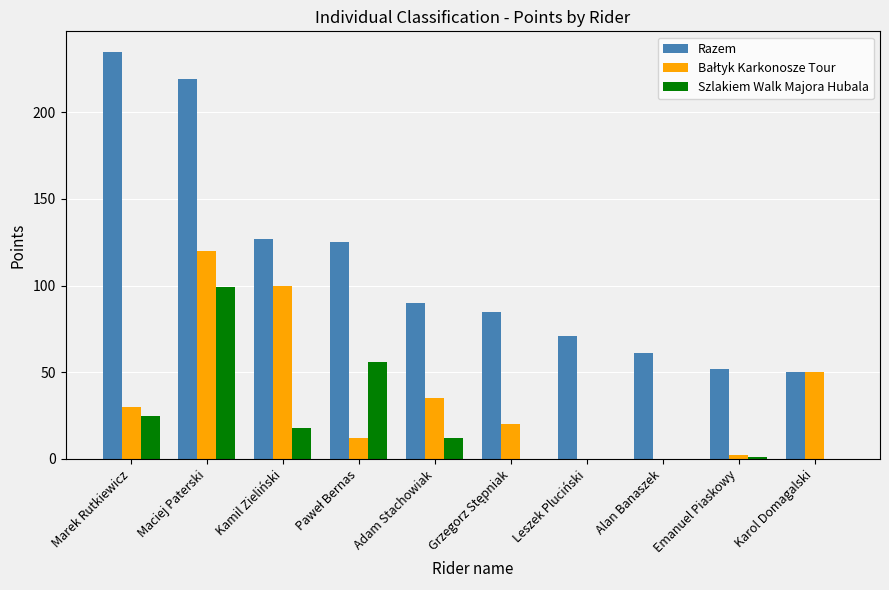

What is the sum of the Razem values at Karol Domagalski and Marek Rutkiewicz?

285